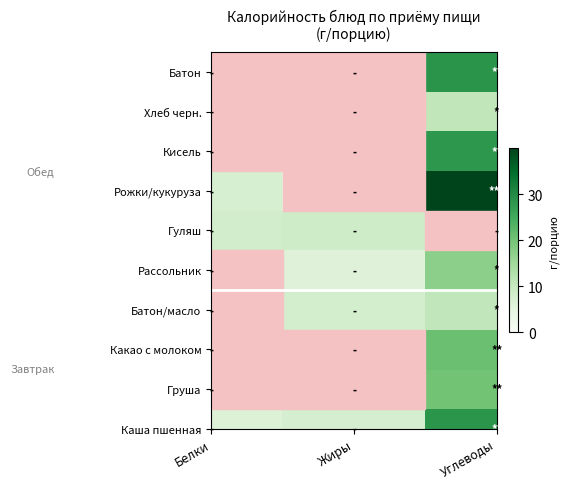

At which category does the chart reach its minimum across all series?

Белки